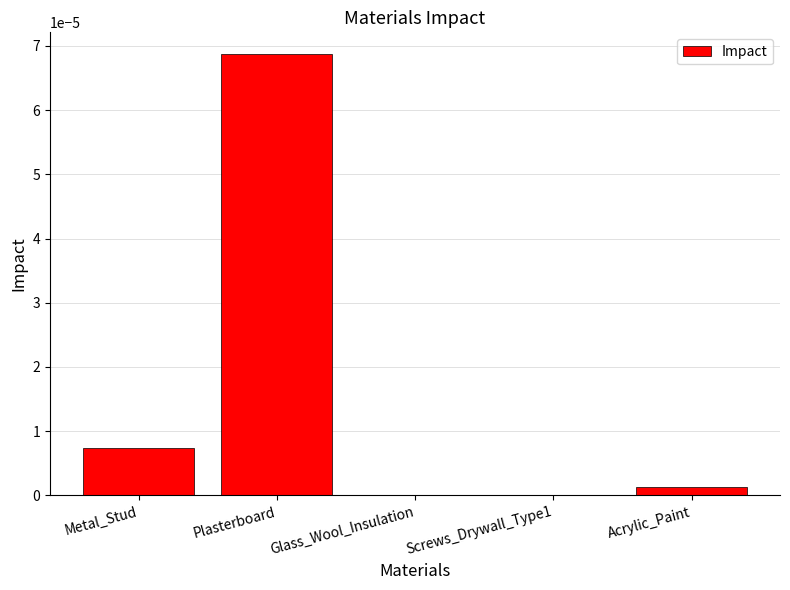

Between Plasterboard and Screws_Drywall_Type1, which is larger?

Plasterboard